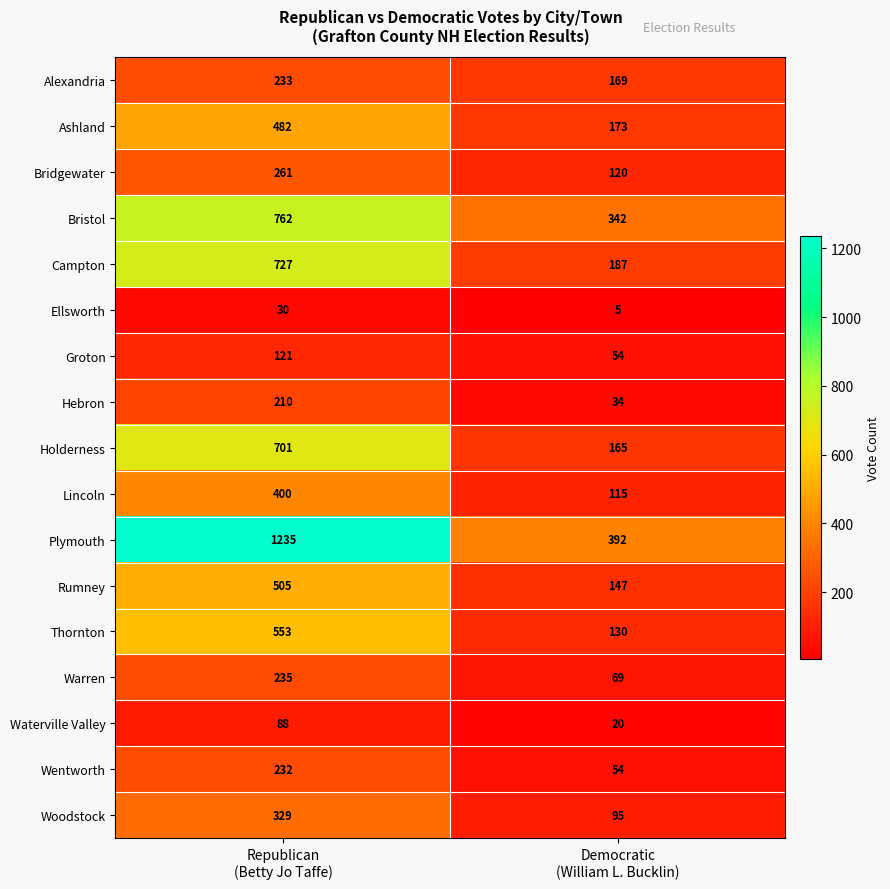

Which series has the largest range (max minus min)?

Plymouth